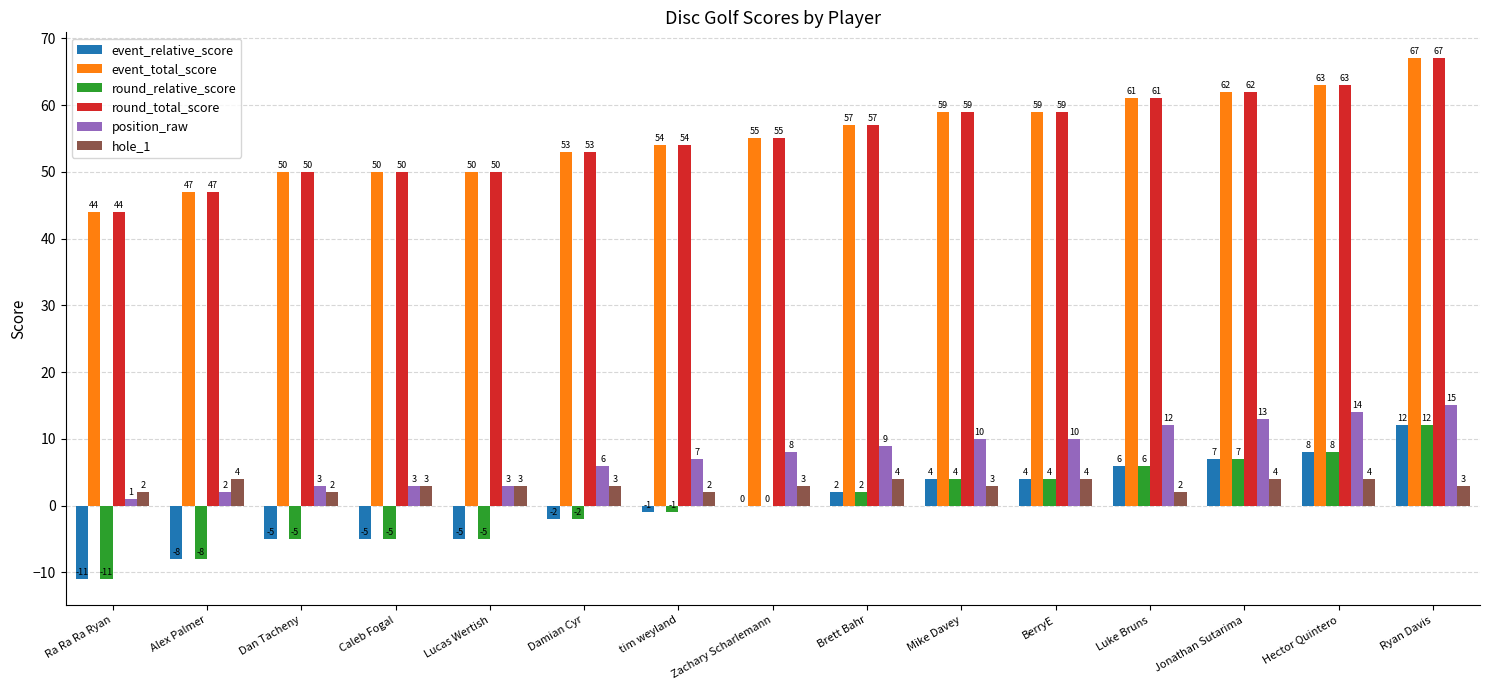

The value of round_total_score at Brett Bahr is 21. True or false?

False